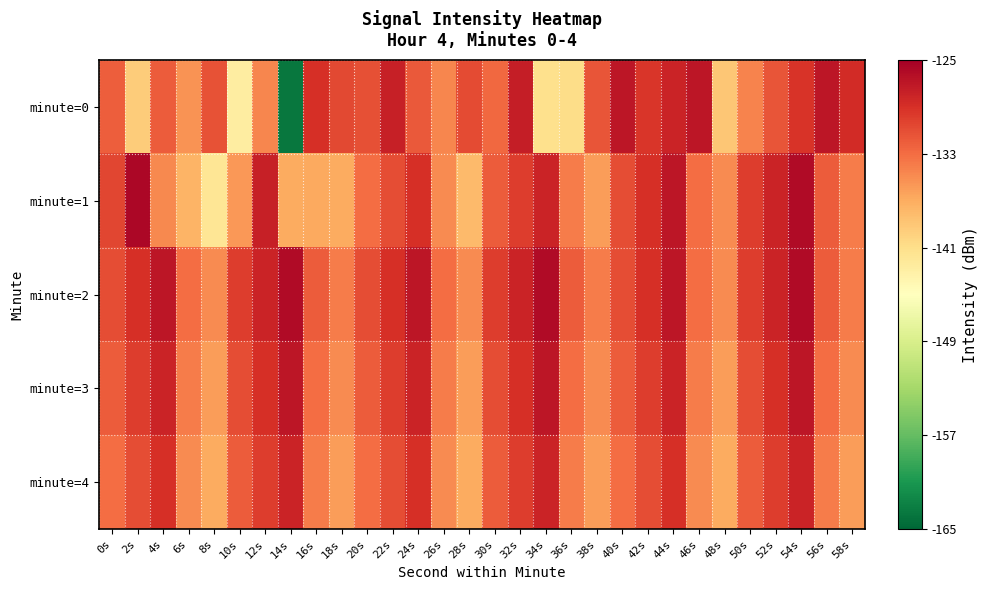

Reading right to left, list all the values displayed in this chart.

minute=0: 58s=-128.6	56s=-126.9	54s=-129.3	52s=-131.5	50s=-134.5	48s=-139.0	46s=-126.9	44s=-128.0	42s=-129.4	40s=-126.9	38s=-131.5	36s=-140.9	34s=-141.1	32s=-127.5	30s=-132.8	28s=-130.8	26s=-134.6	24s=-131.8	22s=-127.8	20s=-131.2	18s=-130.7	16s=-129.0	14s=-163.7	12s=-134.6	10s=-142.7	8s=-131.3	6s=-135.4	4s=-131.9	2s=-139.5	0s=-132.1
minute=1: 58s=-134.0	56s=-132.0	54s=-126.0	52s=-128.0	50s=-130.0	48s=-135.0	46s=-133.0	44s=-127.0	42s=-129.0	40s=-131.0	38s=-136.0	36s=-134.0	34s=-128.0	32s=-130.0	30s=-132.0	28s=-138.0	26s=-135.0	24s=-129.0	22s=-131.0	20s=-133.0	18s=-136.9	16s=-136.8	14s=-137.0	12s=-127.8	10s=-135.7	8s=-141.8	6s=-137.5	4s=-134.7	2s=-125.8	0s=-130.5
minute=2: 58s=-134.0	56s=-132.0	54s=-126.0	52s=-128.0	50s=-130.0	48s=-135.0	46s=-133.0	44s=-127.0	42s=-129.0	40s=-131.0	38s=-134.0	36s=-132.0	34s=-126.0	32s=-128.0	30s=-130.0	28s=-135.0	26s=-133.0	24s=-127.0	22s=-129.0	20s=-131.0	18s=-134.0	16s=-132.0	14s=-126.0	12s=-128.0	10s=-130.0	8s=-135.0	6s=-133.0	4s=-127.0	2s=-129.0	0s=-131.0
minute=3: 58s=-135.0	56s=-133.0	54s=-127.0	52s=-129.0	50s=-131.0	48s=-136.0	46s=-134.0	44s=-128.0	42s=-130.0	40s=-132.0	38s=-135.0	36s=-133.0	34s=-127.0	32s=-129.0	30s=-131.0	28s=-136.0	26s=-134.0	24s=-128.0	22s=-130.0	20s=-132.0	18s=-135.0	16s=-133.0	14s=-127.0	12s=-129.0	10s=-131.0	8s=-136.0	6s=-134.0	4s=-128.0	2s=-130.0	0s=-132.0
minute=4: 58s=-136.0	56s=-134.0	54s=-128.0	52s=-130.0	50s=-132.0	48s=-137.0	46s=-135.0	44s=-129.0	42s=-131.0	40s=-133.0	38s=-136.0	36s=-134.0	34s=-128.0	32s=-130.0	30s=-132.0	28s=-137.0	26s=-135.0	24s=-129.0	22s=-131.0	20s=-133.0	18s=-136.0	16s=-134.0	14s=-128.0	12s=-130.0	10s=-132.0	8s=-137.0	6s=-135.0	4s=-129.0	2s=-131.0	0s=-133.0